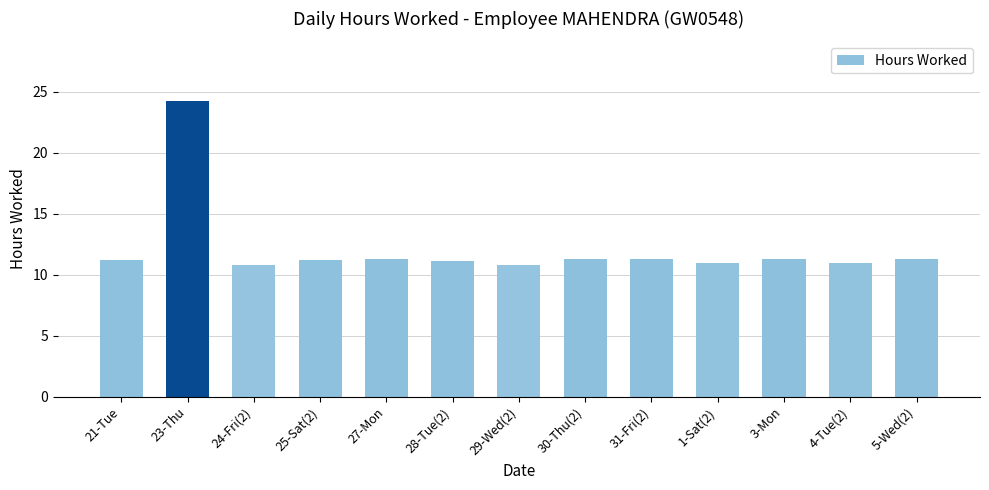

What is the difference between the values at 23-Thu and 28-Tue(2)?

13.1